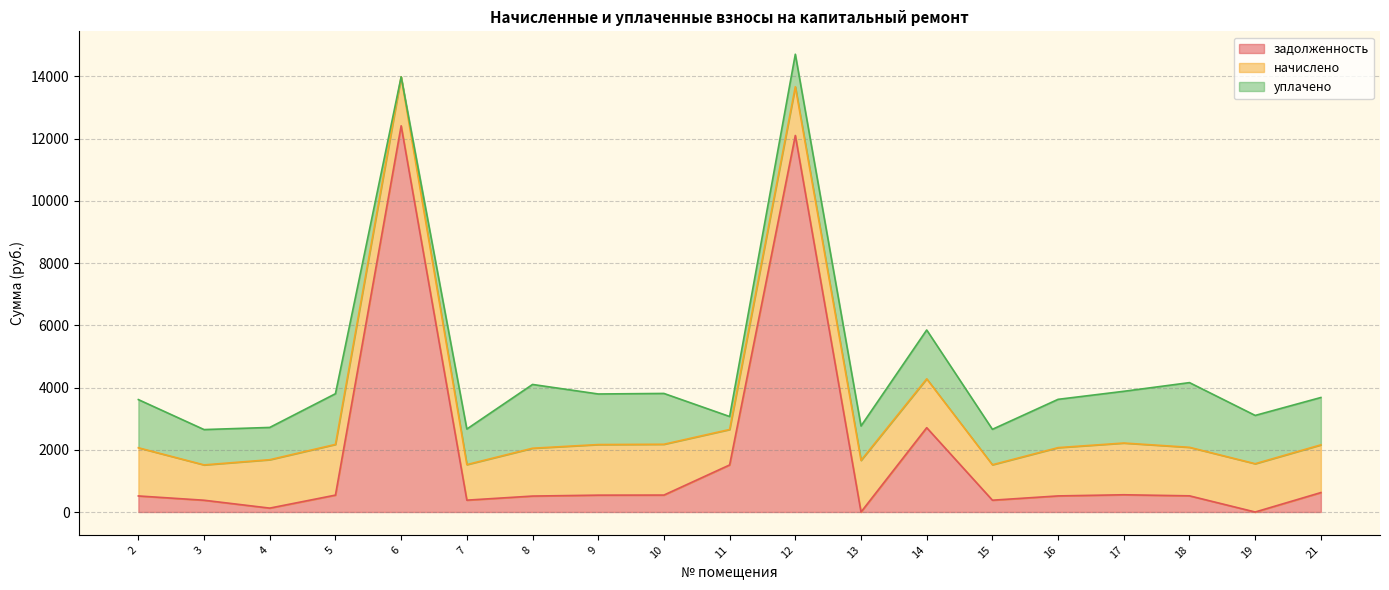

How many lines are shown in the chart?

3